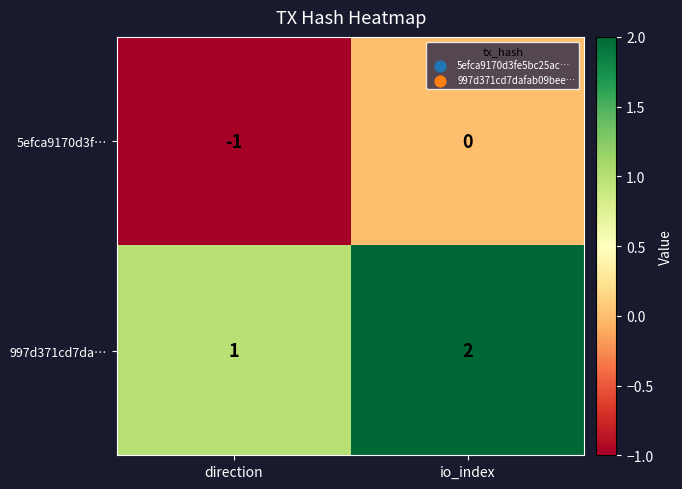

How many values in the 5efca9170d3f… series are below 0?

1